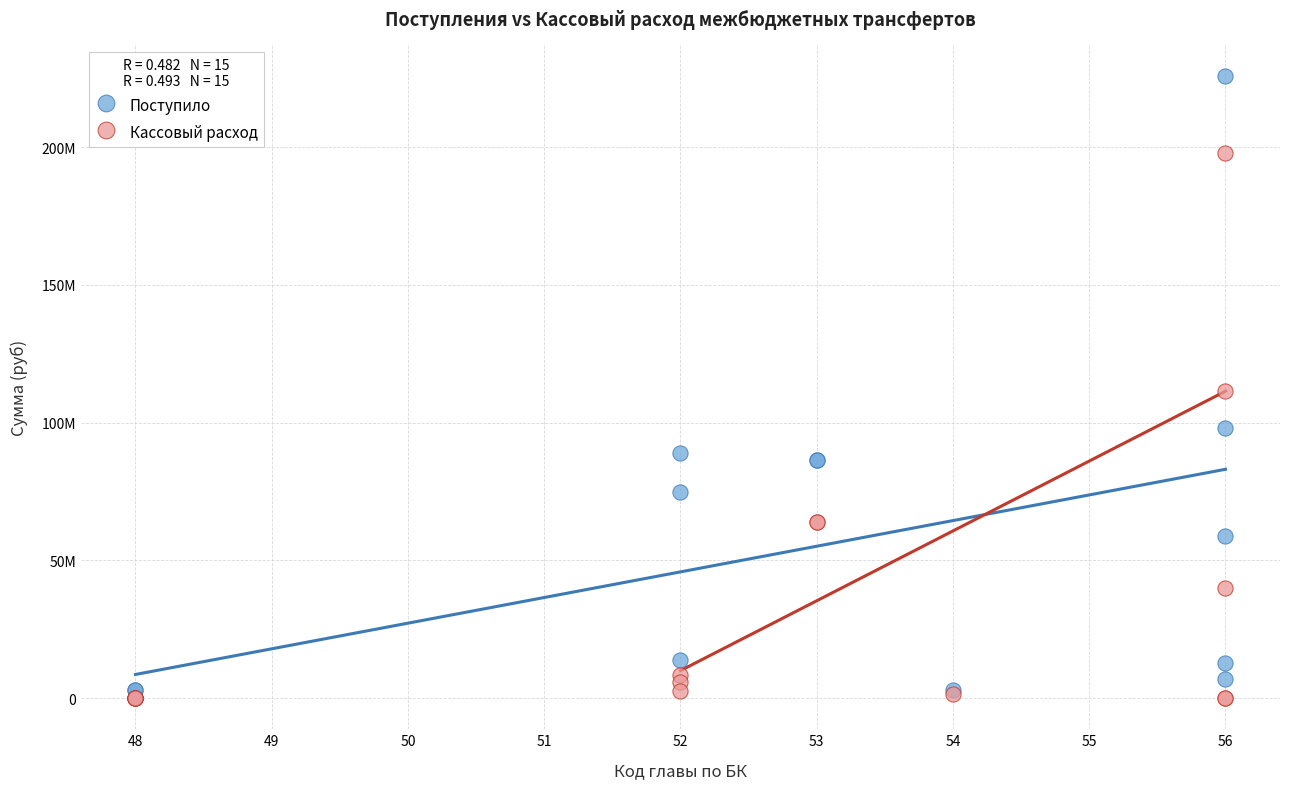

Which series contains the highest Y value?

Поступило